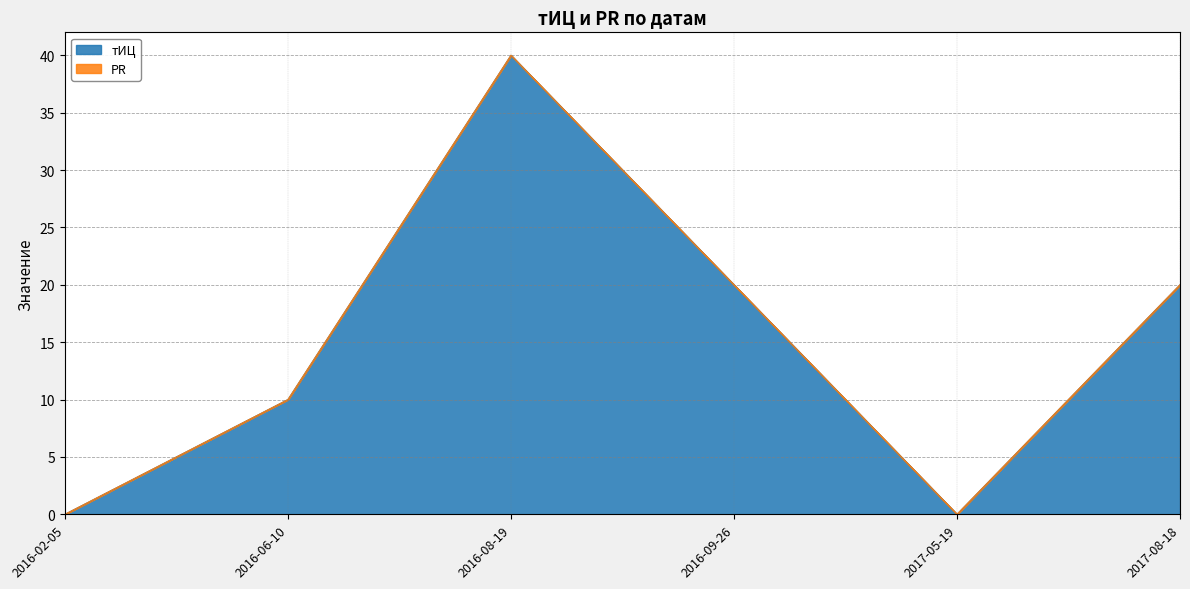

Reading right to left, list all the values displayed in this chart.

2017-08-18=20	2017-05-19=0	2016-09-26=20	2016-08-19=40	2016-06-10=10	2016-02-05=0